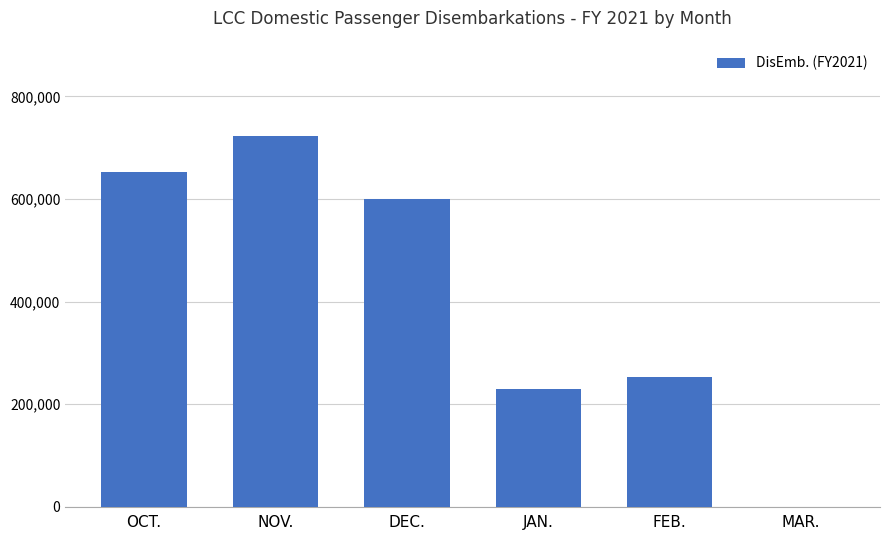

Reading left to right, transcribe all the data shown in this chart.

653339	722581	600337	228463	253305	0